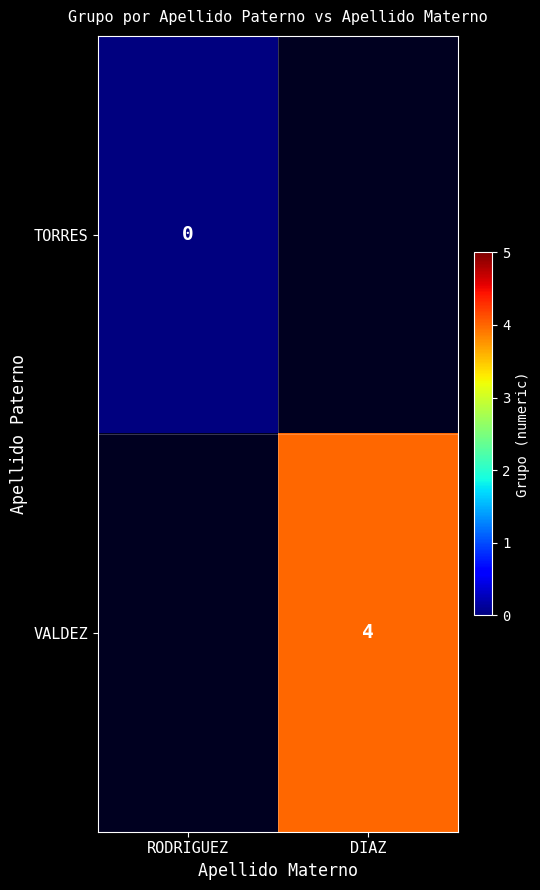

Between DIAZ and RODRIGUEZ, which is larger?

RODRIGUEZ